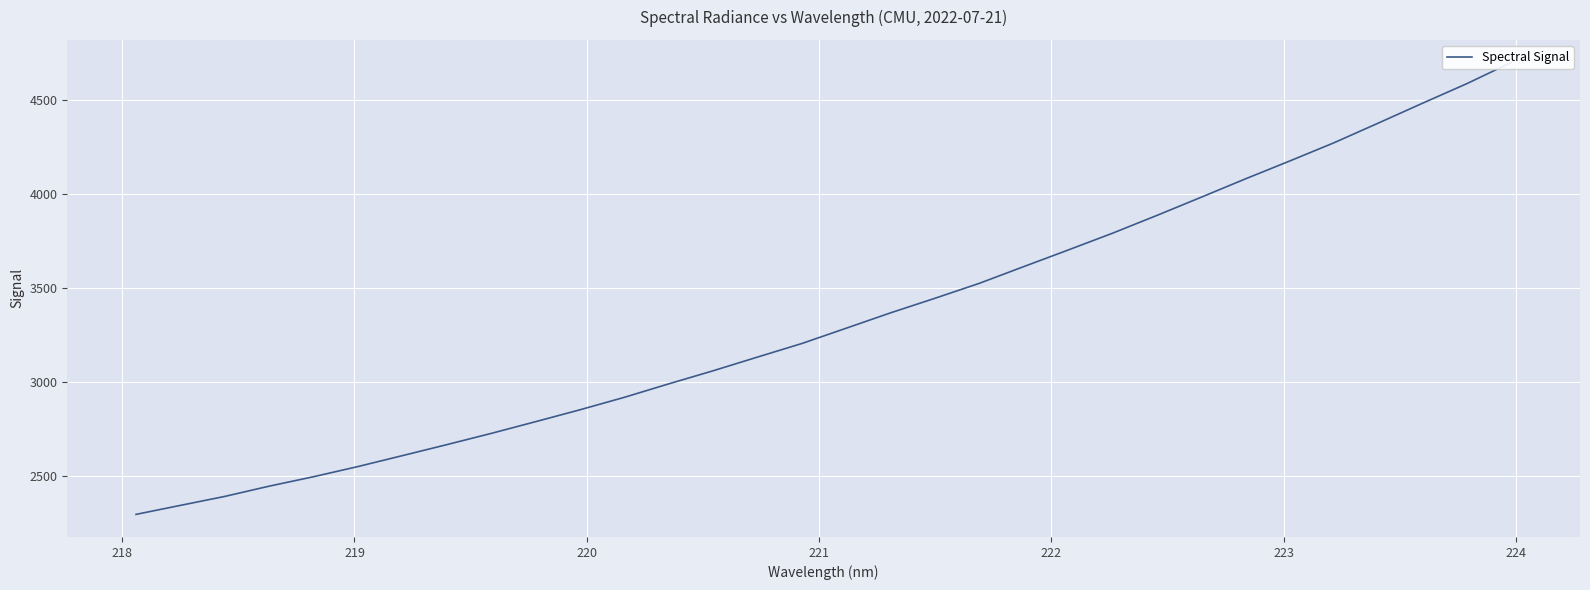

What is the greatest value displayed?

4700.5